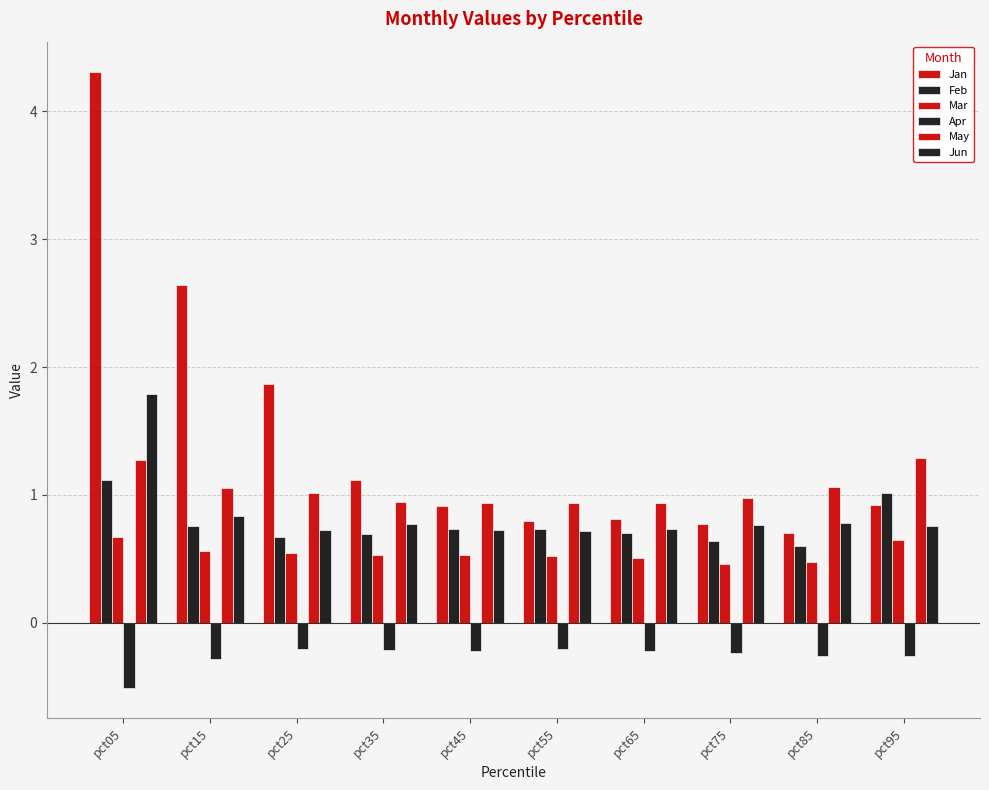

At which label does Jan reach its peak?

pct05